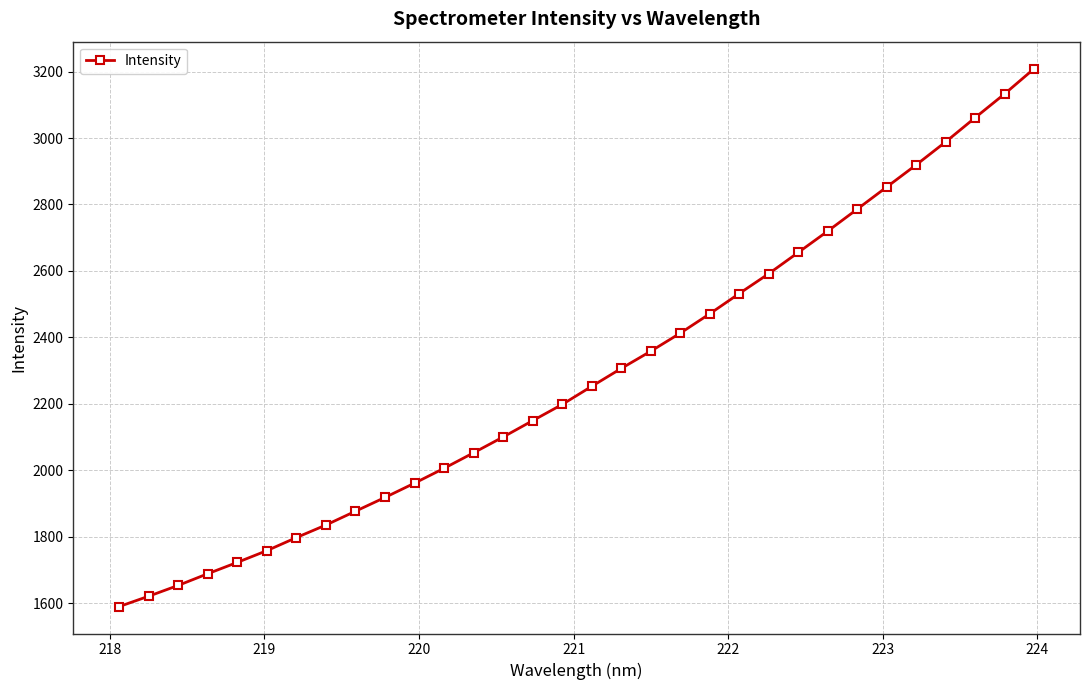

What is the maximum value shown in the chart?

3209.0